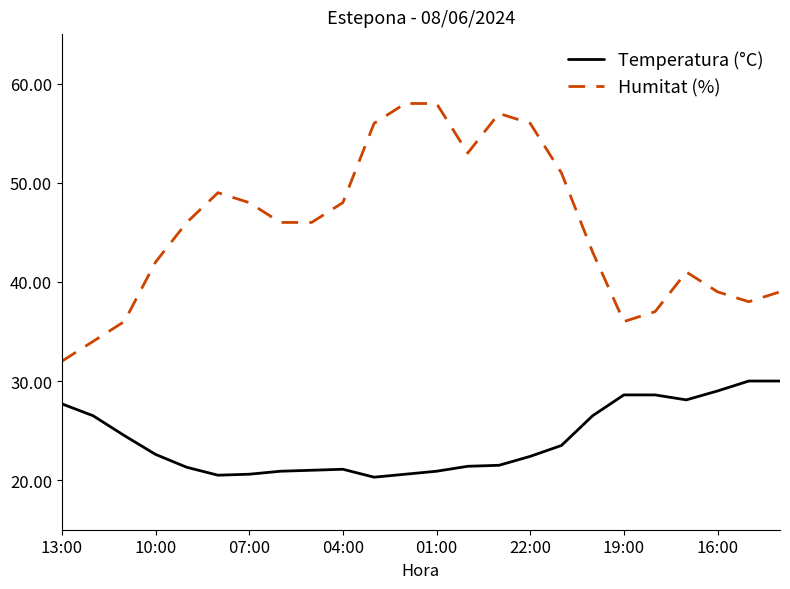

Rank the series by their average value, from highest to lowest.

Humitat (%), Temperatura (°C)